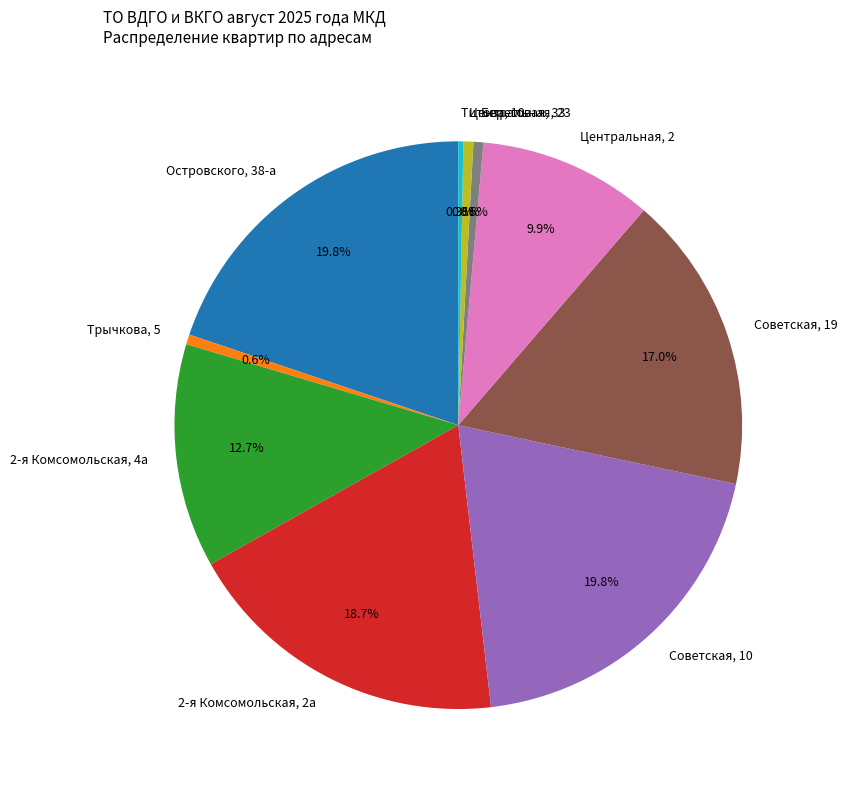

To the nearest percent, what is the combined percentage of Советская, 19 and Титова, 10?

17%